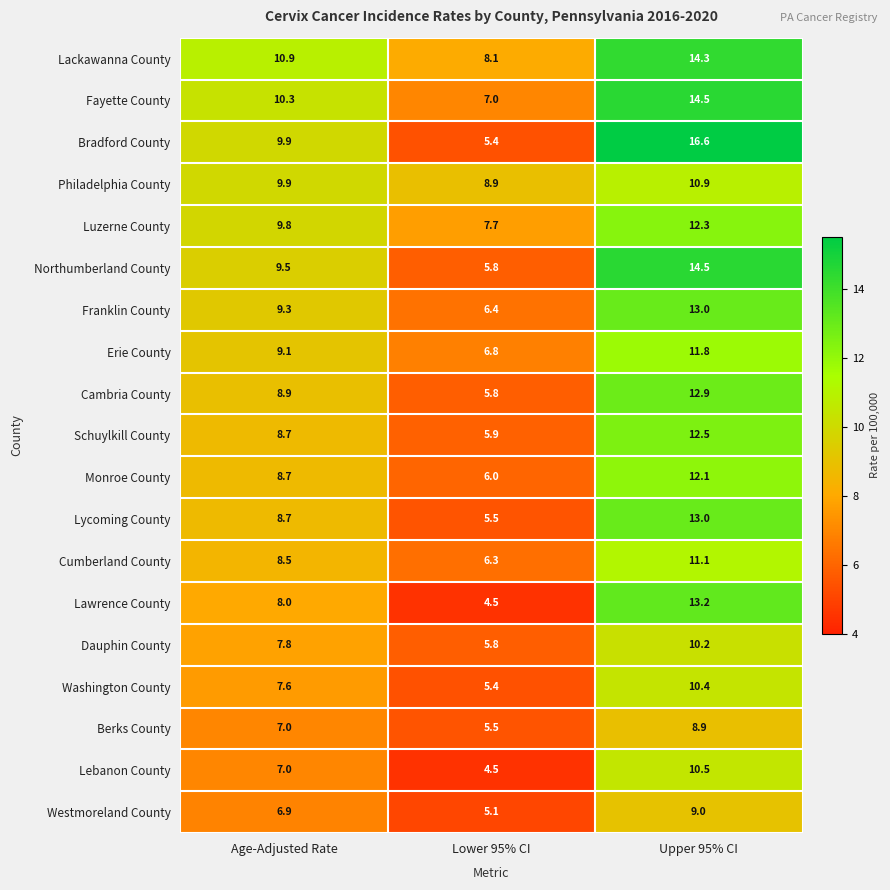

At how many categories does at least one series exceed 10?

2